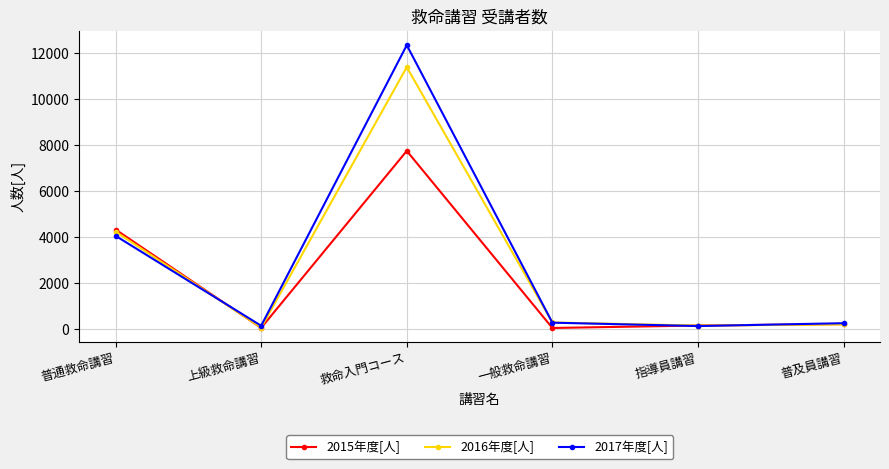

Which label corresponds to the largest value in the chart?

救命入門コース